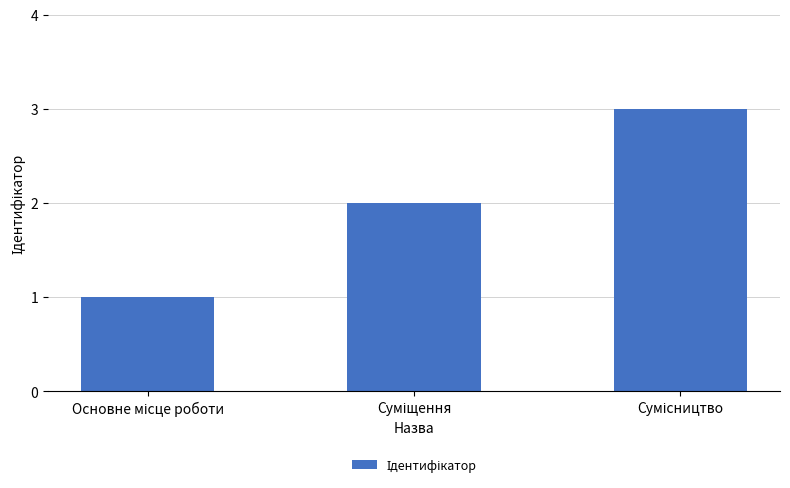

Reading right to left, list all the values displayed in this chart.

3	2	1